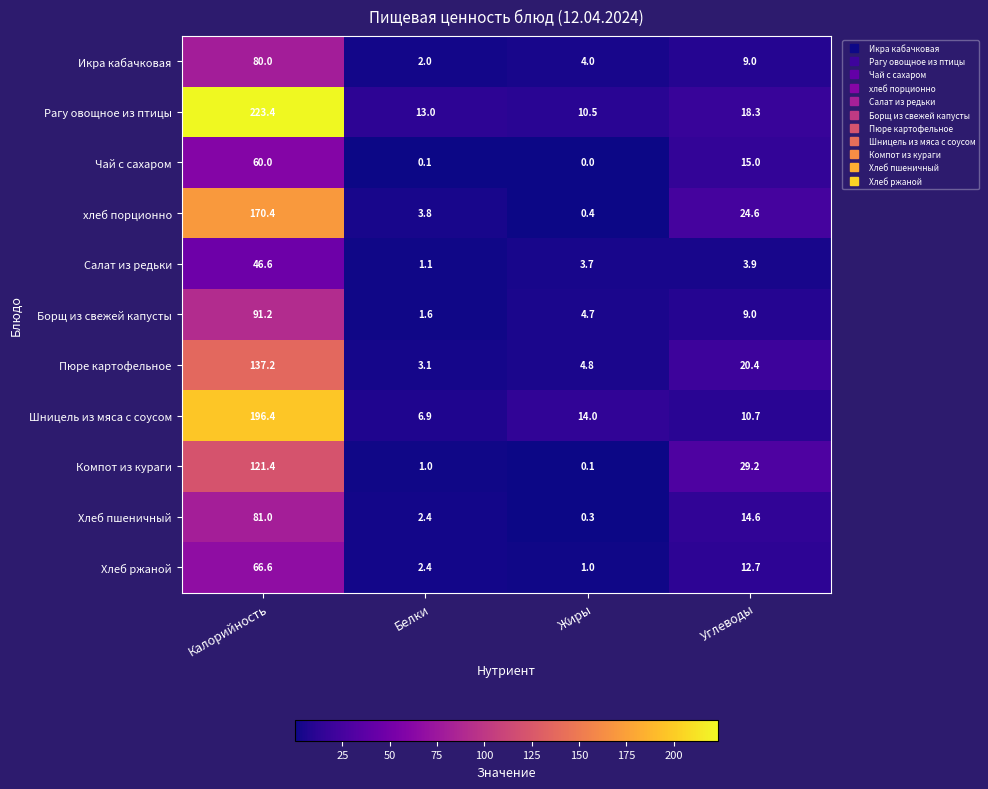

What is the sum of all Чай с сахаром values?

75.1